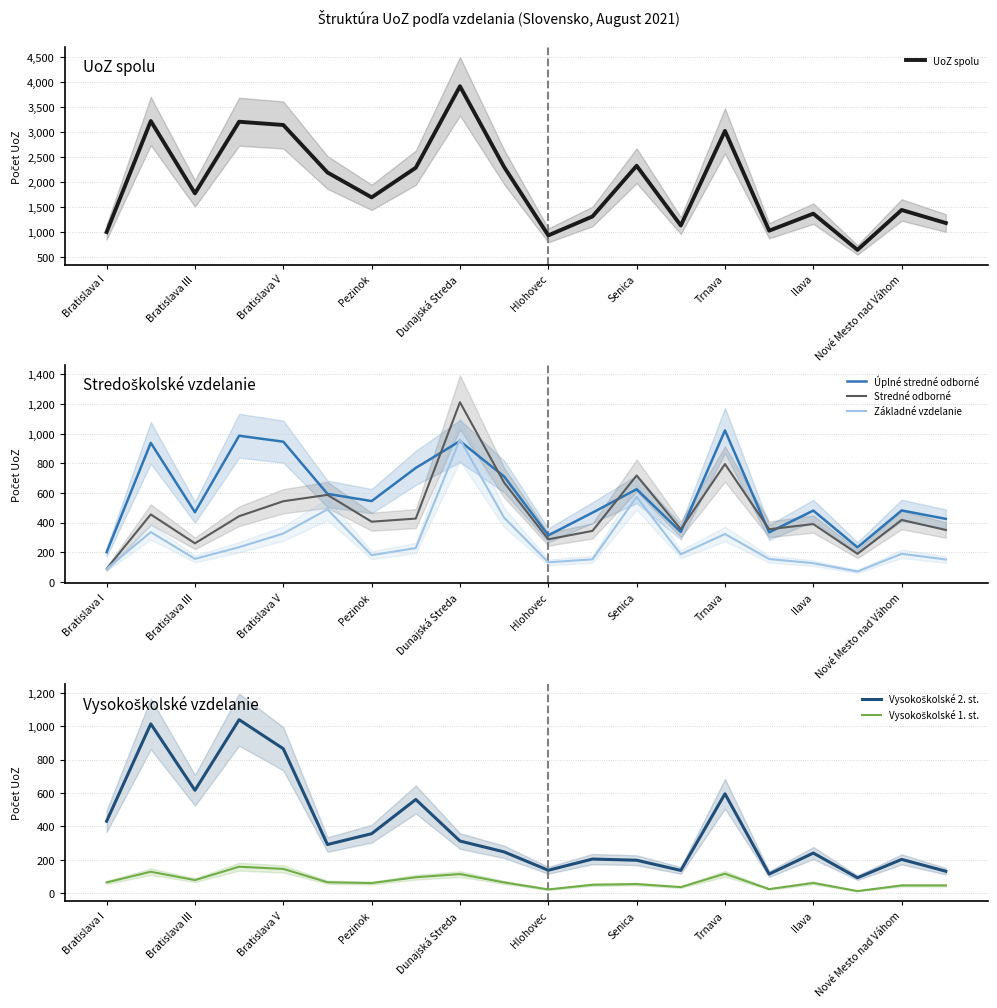

At how many categories does at least one series exceed 122?

20